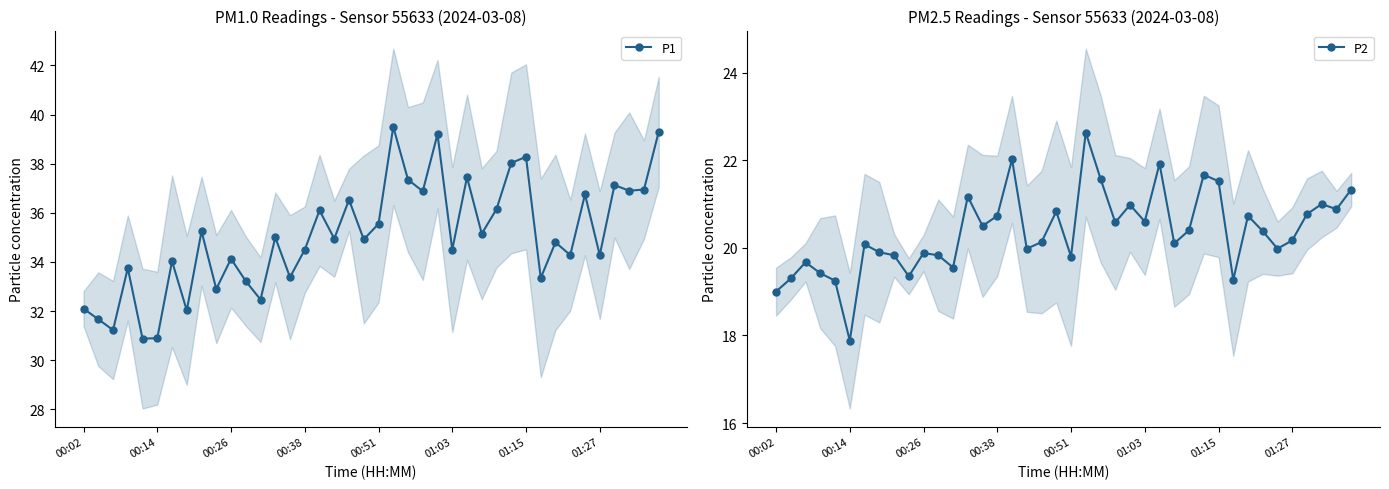

True or false: P2 and P1 intersect in this chart.

False